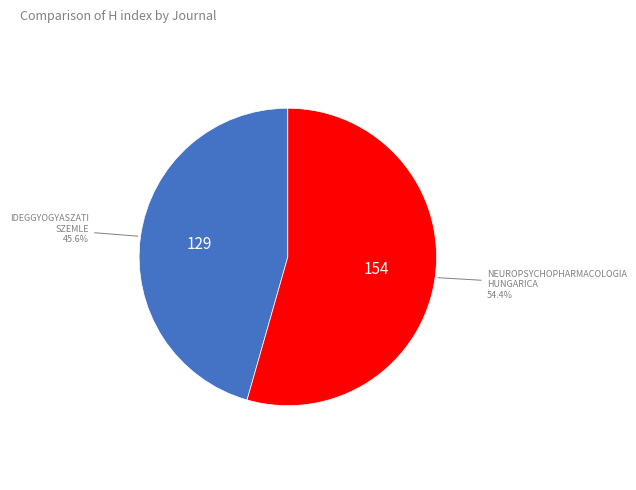

Is there a majority slice in this chart?

Yes